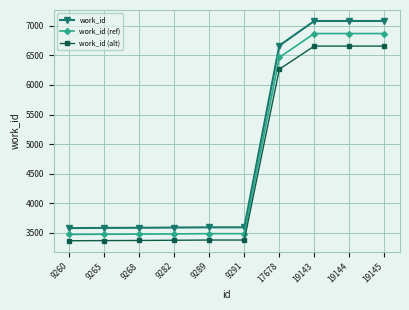

What is the total value across all series at 9282?

10435.3